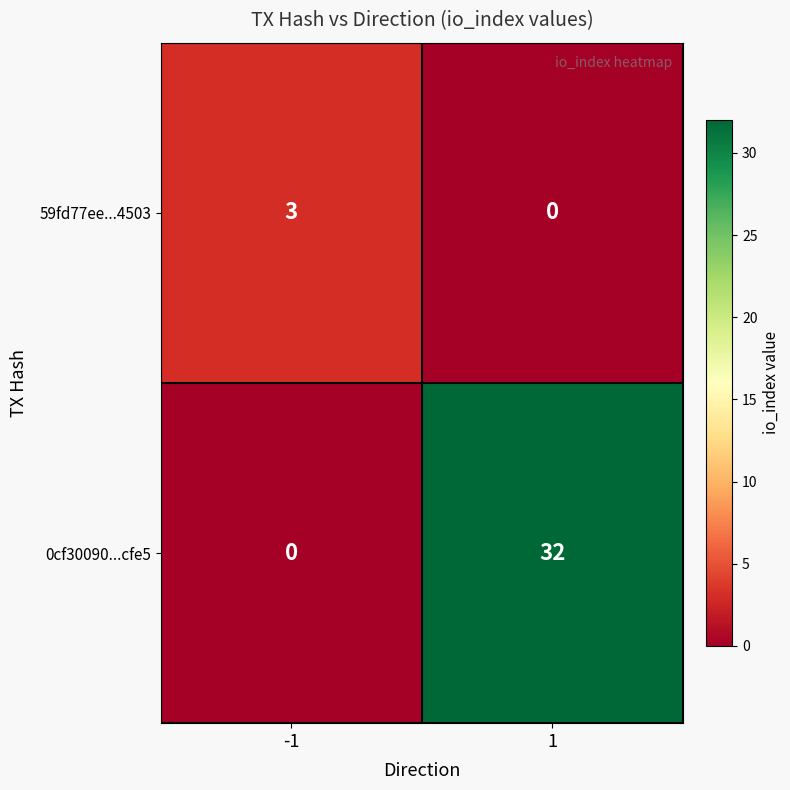

What value does the 59fd77ee...4503 series have at -1?

3